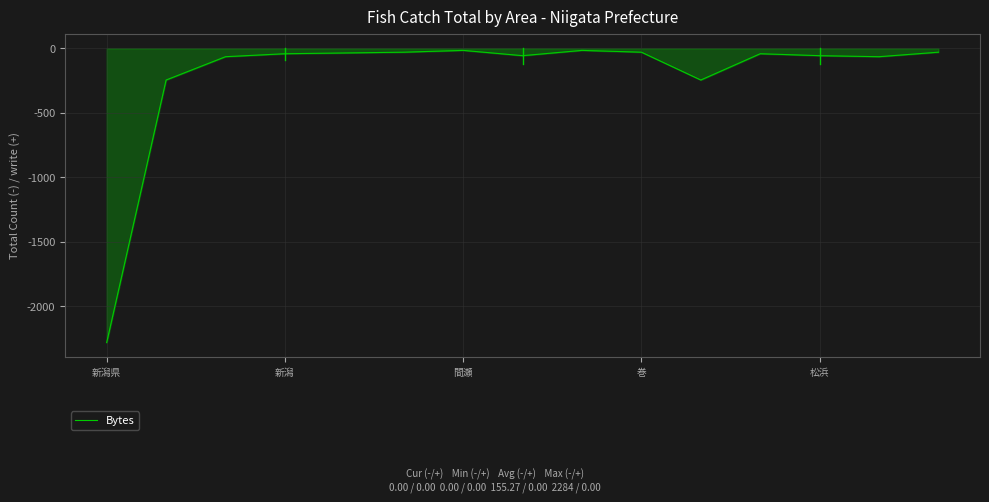

What is the difference between the maximum and minimum values?

2268